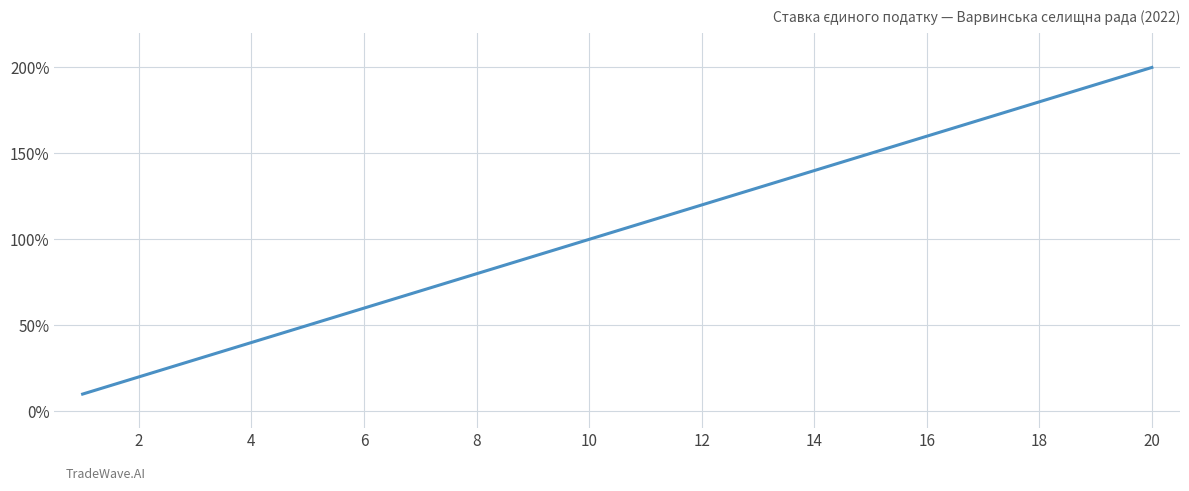

What is the greatest value displayed?

200